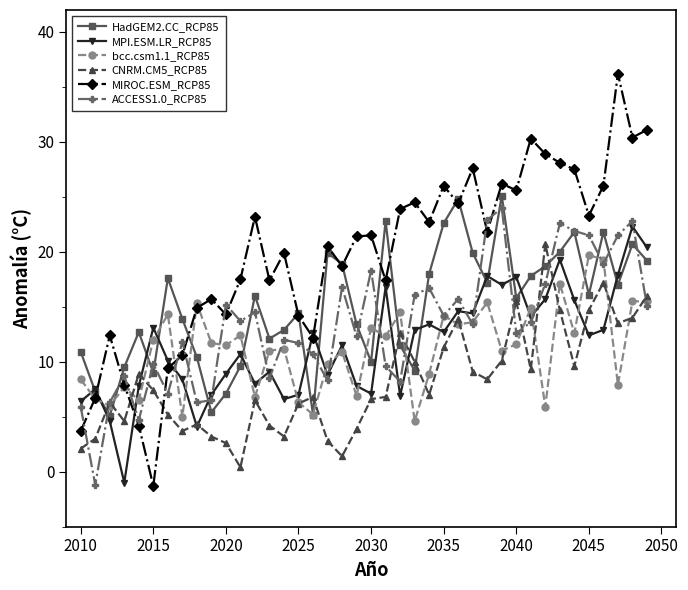

How many values in MIROC.ESM_RCP85 are above zero?

39